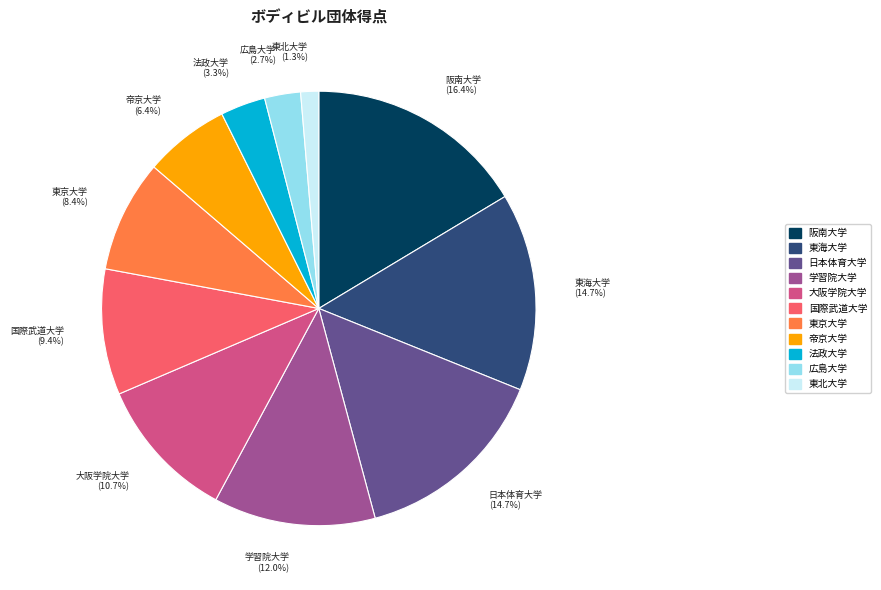

Which has a higher value, 大阪学院大学 or 国際武道大学?

大阪学院大学